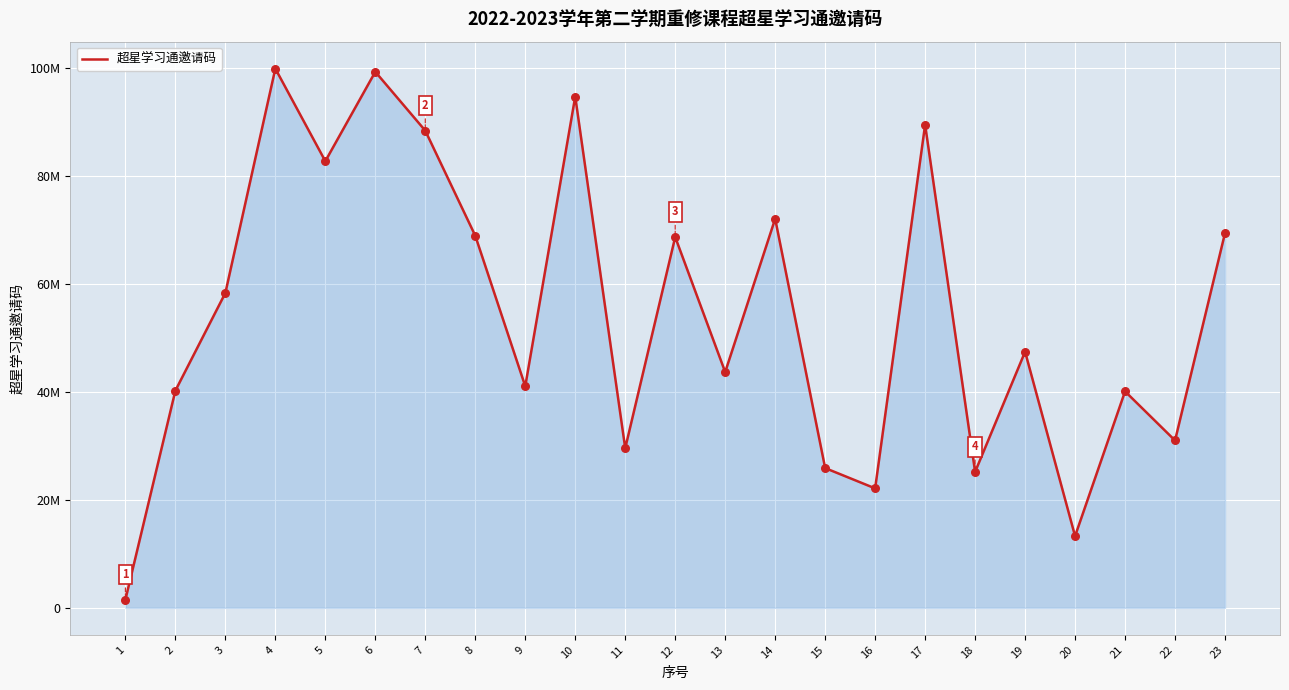

What is the change in value from 19 to 22?

-16440499